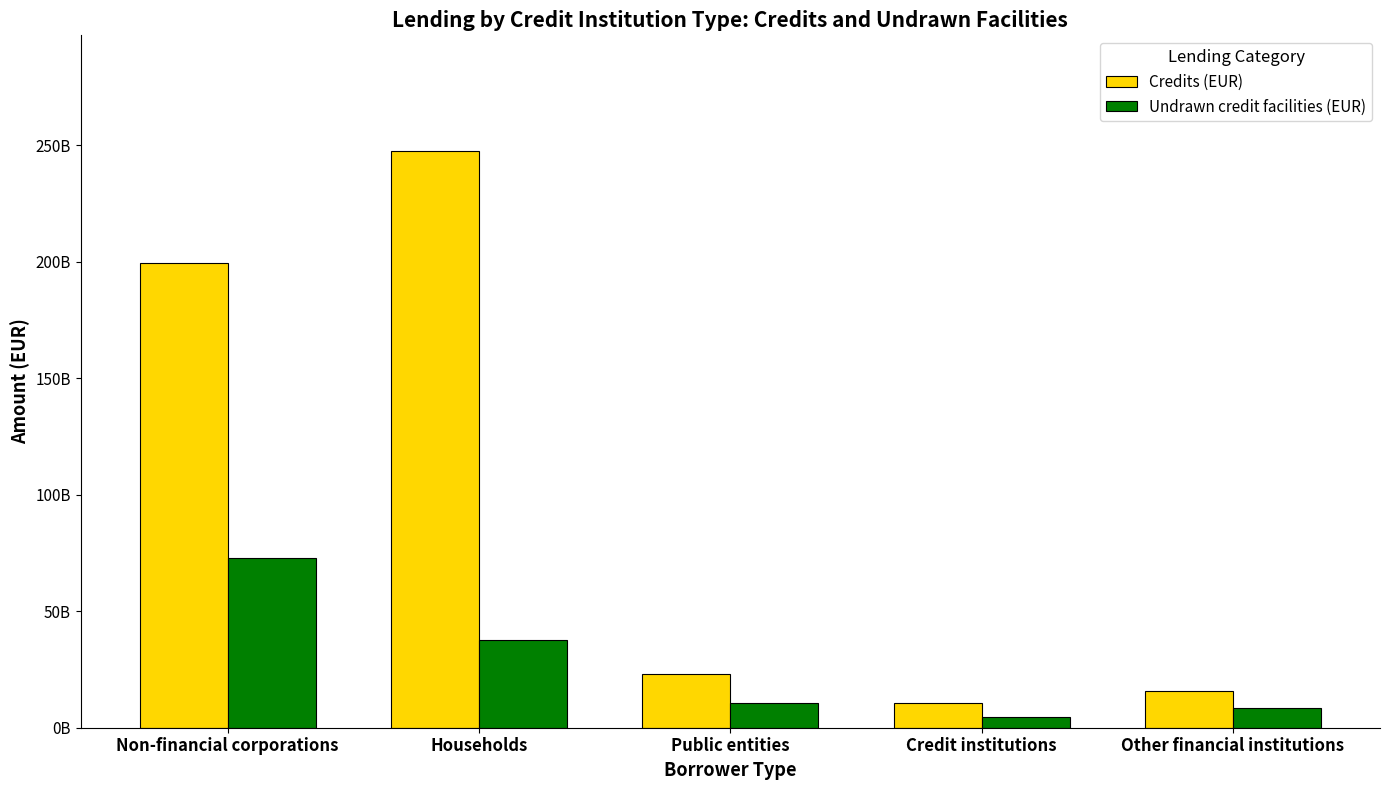

Does the chart contain any negative values?

No